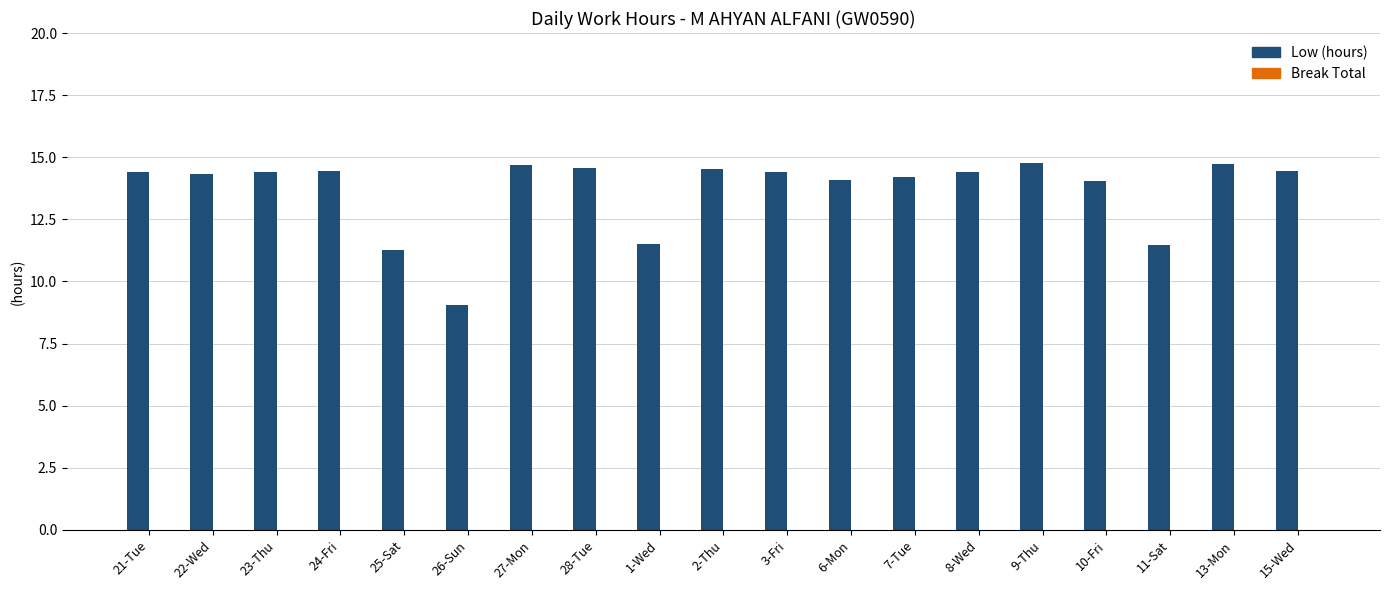

Approximately how many times larger is the value at 15-Wed compared to 6-Mon?

1.0